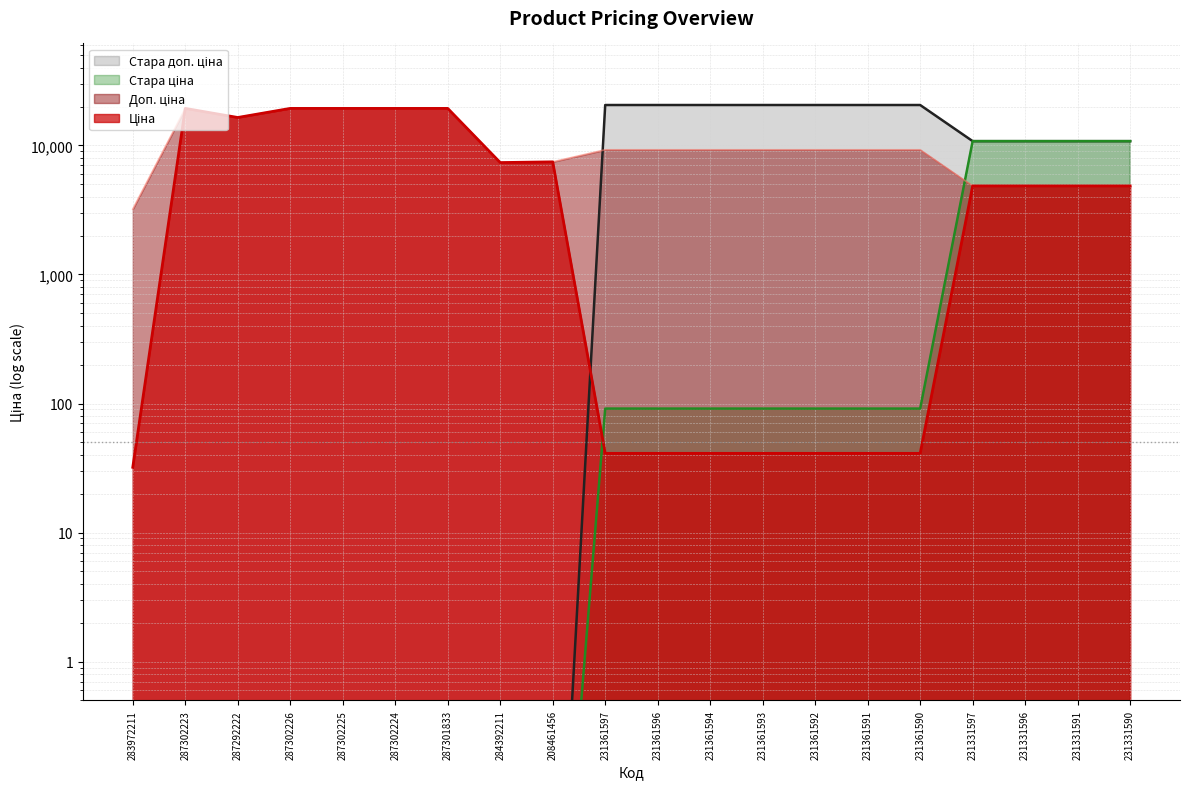

Rank the series by their average value, from highest to lowest.

Доп. ціна, Стара доп. ціна, Ціна, Стара ціна